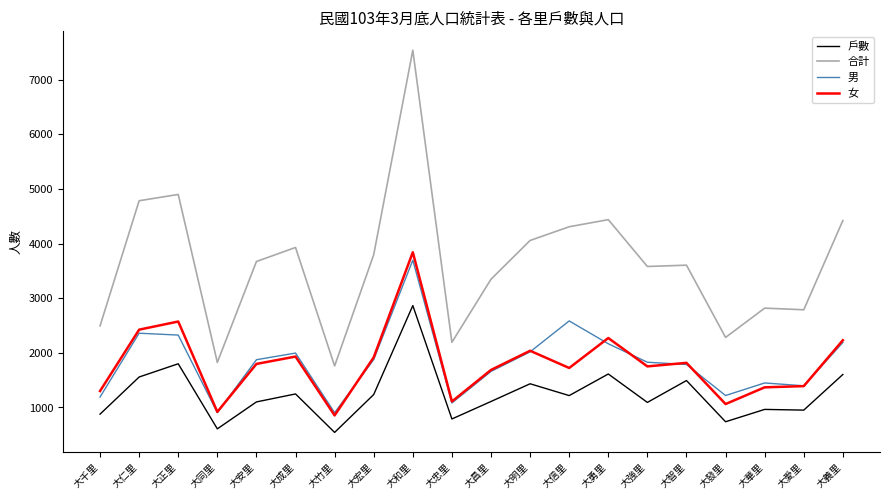

What position from the right is 大義里?

1